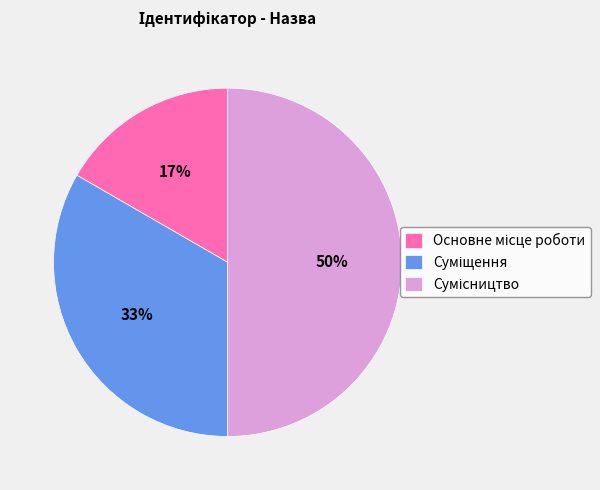

To the nearest percent, what is the average slice percentage?

33%